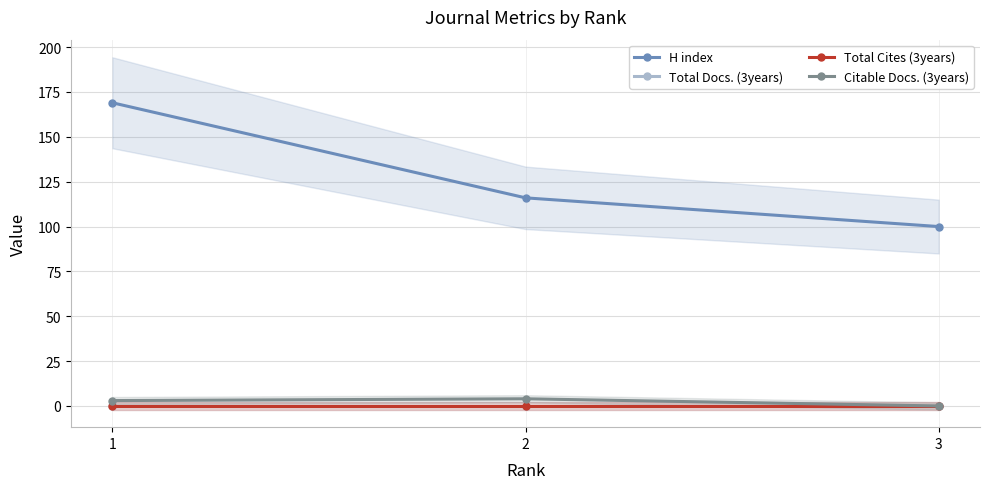

Reading left to right, list all the values displayed in this chart.

H index: 169	116	100
Total Docs. (3years): 0	0	0
Total Cites (3years): 0	0	0
Citable Docs. (3years): 3	4	0